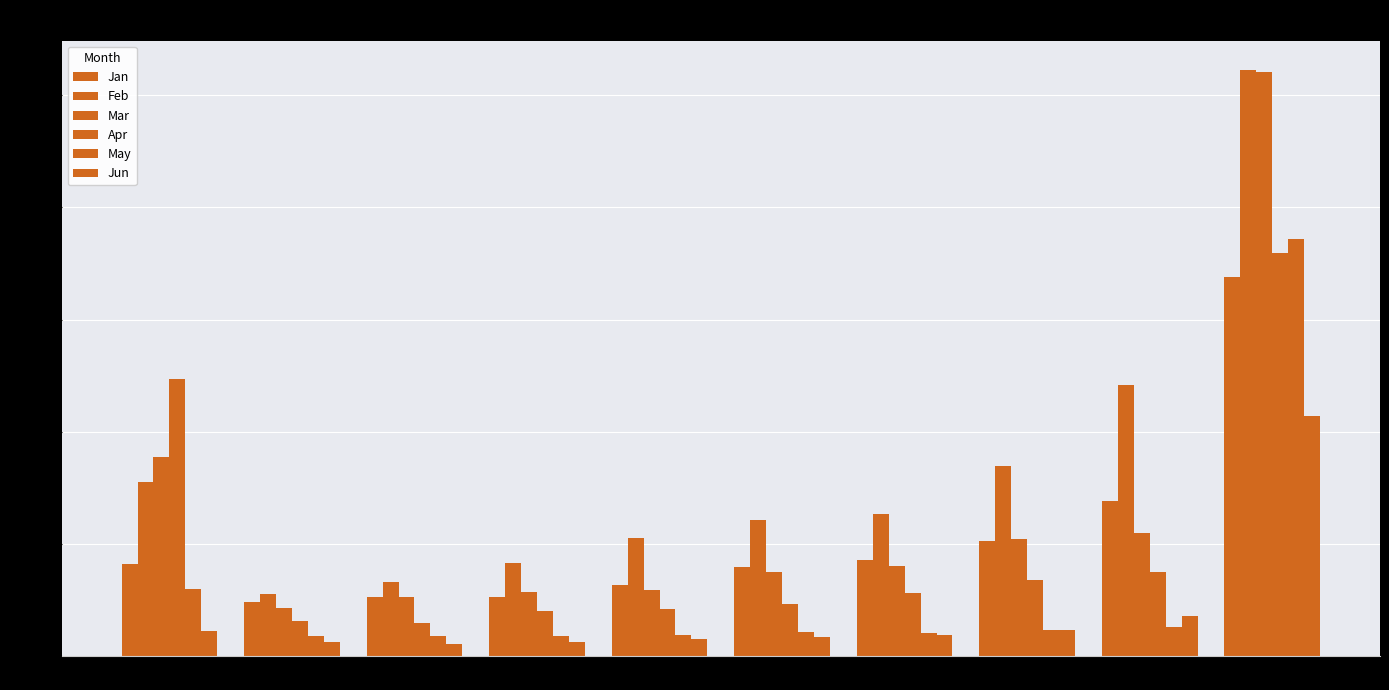

Reading left to right, transcribe all the data shown in this chart.

Jan: 0.1	0.0	0.1	0.1	0.1	0.1	0.1	0.1	0.1	0.3
Feb: 0.2	0.1	0.1	0.1	0.1	0.1	0.1	0.2	0.2	0.5
Mar: 0.2	0.0	0.1	0.1	0.1	0.1	0.1	0.1	0.1	0.5
Apr: 0.2	0.0	0.0	0.0	0.0	0.0	0.1	0.1	0.1	0.4
May: 0.1	0.0	0.0	0.0	0.0	0.0	0.0	0.0	0.0	0.4
Jun: 0.0	0.0	0.0	0.0	0.0	0.0	0.0	0.0	0.0	0.2